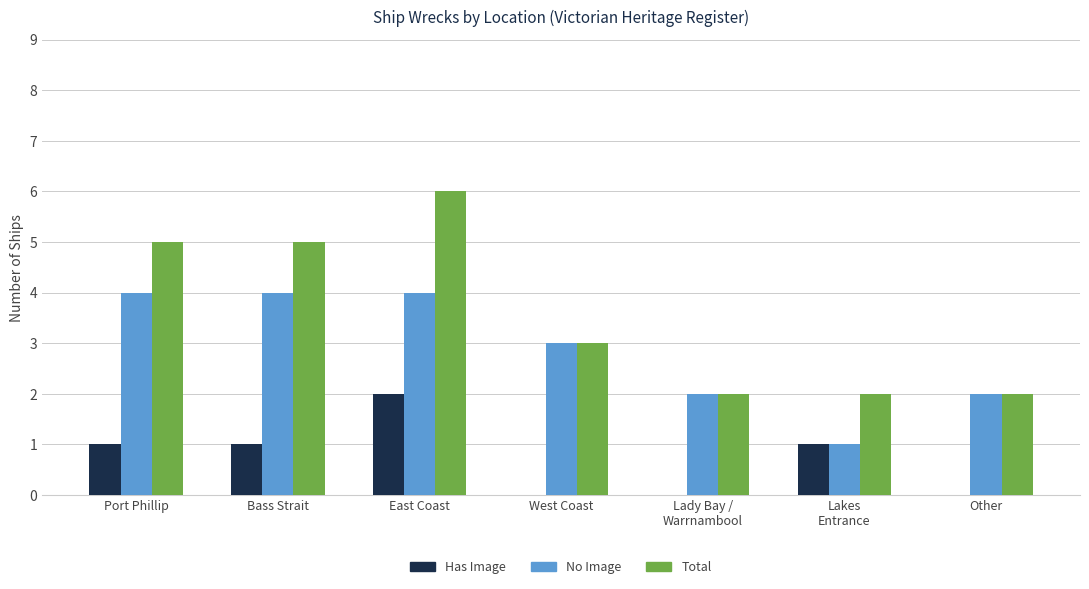

Reading left to right, list all the values displayed in this chart.

Has Image: Port Phillip=1	Bass Strait=1	East Coast=2	West Coast=0	Lady Bay /
Warrnambool=0	Lakes
Entrance=1	Other=0
No Image: Port Phillip=4	Bass Strait=4	East Coast=4	West Coast=3	Lady Bay /
Warrnambool=2	Lakes
Entrance=1	Other=2
Total: Port Phillip=5	Bass Strait=5	East Coast=6	West Coast=3	Lady Bay /
Warrnambool=2	Lakes
Entrance=2	Other=2